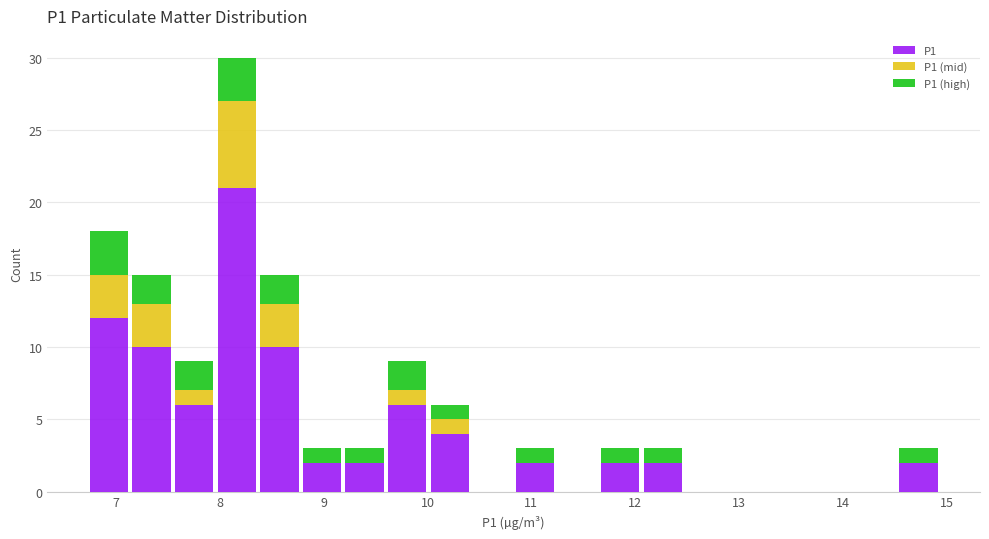

Reading left to right, transcribe this chart: for each stacked bar, give the range it covers on the x-axis and its total height. Neither the bar edges nor the heights are printed on the chart, so give them approximately, as read against the axes.

6.73 to 7.14: 18
7.14 to 7.55: 15
7.55 to 7.96: 9
7.96 to 8.37: 30
8.37 to 8.78: 15
8.78 to 9.19: 3
9.19 to 9.60: 3
9.60 to 10.01: 9
10.01 to 10.42: 6
10.42 to 10.83: 0
10.83 to 11.24: 3
11.24 to 11.65: 0
11.65 to 12.06: 3
12.06 to 12.47: 3
12.47 to 12.88: 0
12.88 to 13.29: 0
13.29 to 13.70: 0
13.70 to 14.11: 0
14.11 to 14.52: 0
14.52 to 14.93: 3